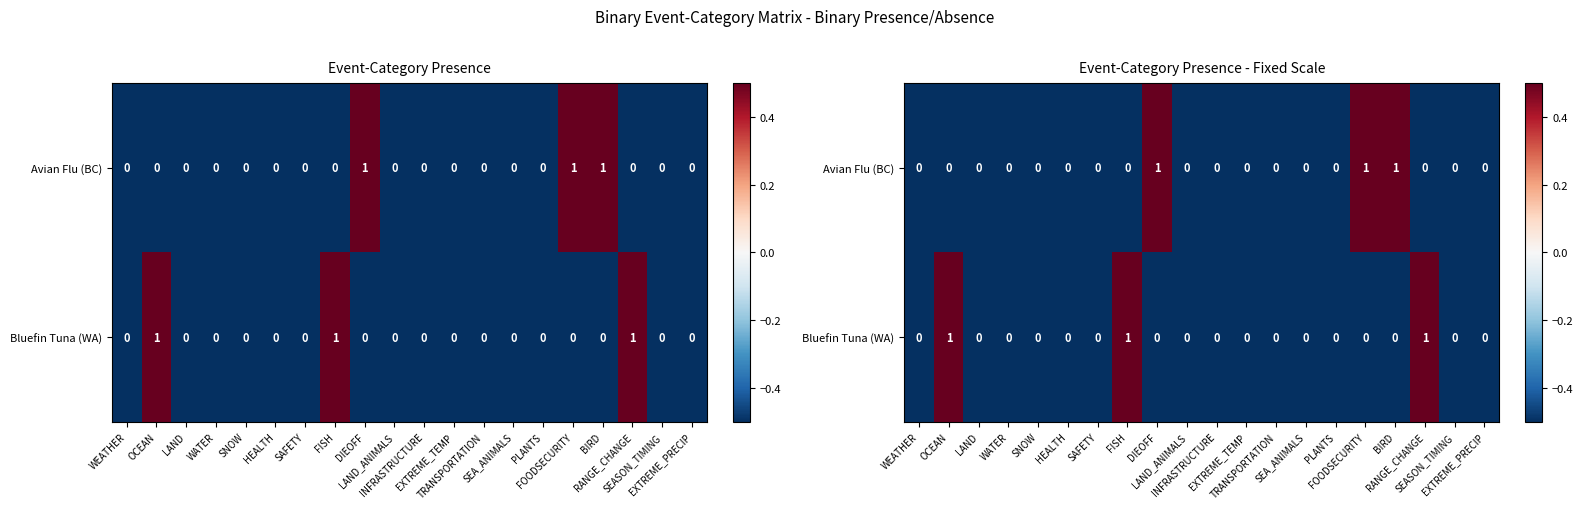

Count the Bluefin Tuna (WA) values in the range 0 to 1.

3